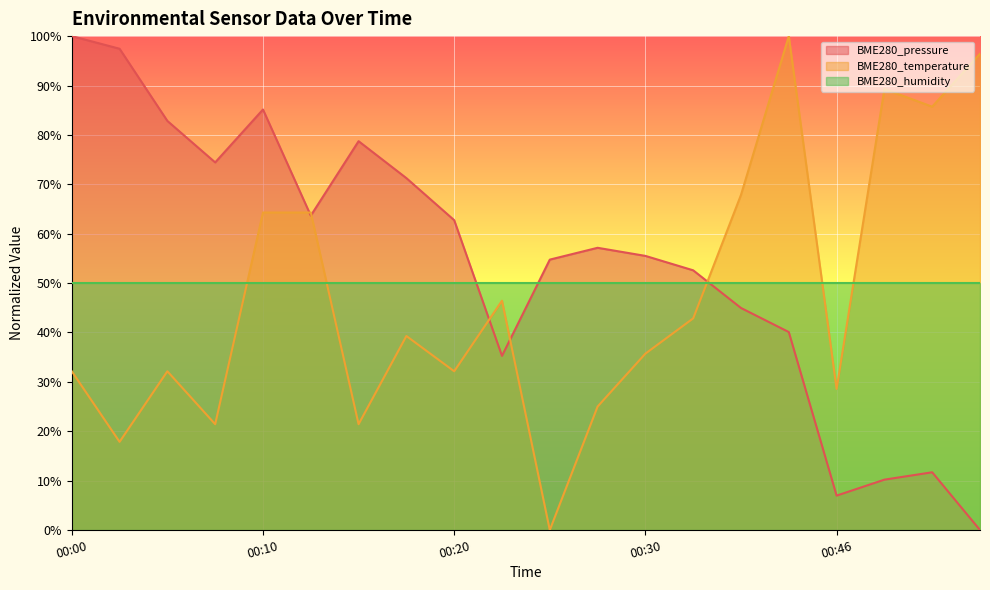

What is the difference between the BME280_temperature values at 00:00 and 00:51?

53.6